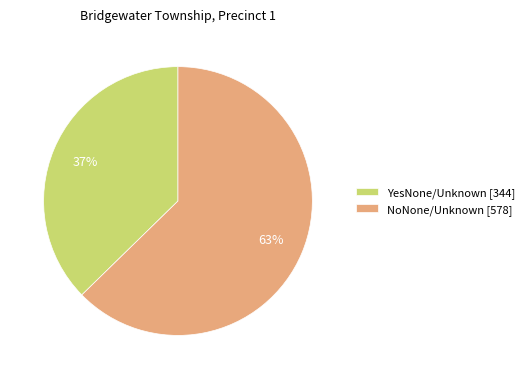

Which category accounts for the majority?

NoNone/Unknown